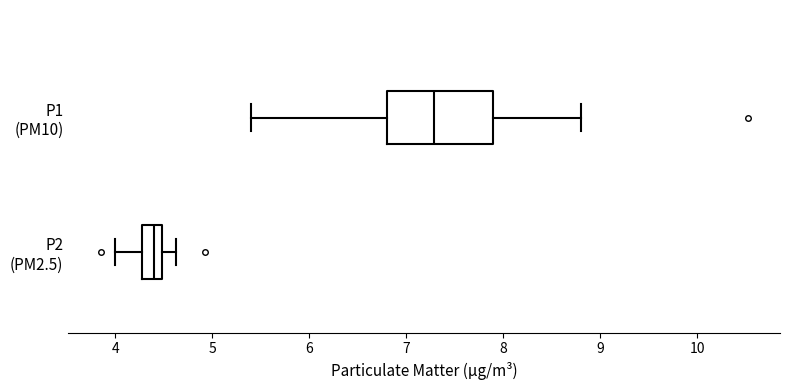

Which box's median line is the furthest to the left?

P2 (PM2.5)